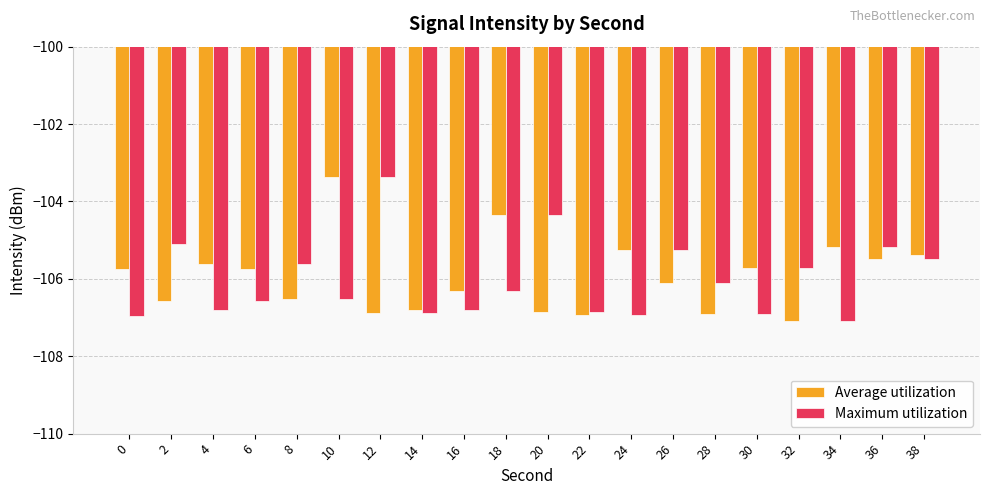

Read the Average utilization value at 26.

-106.1